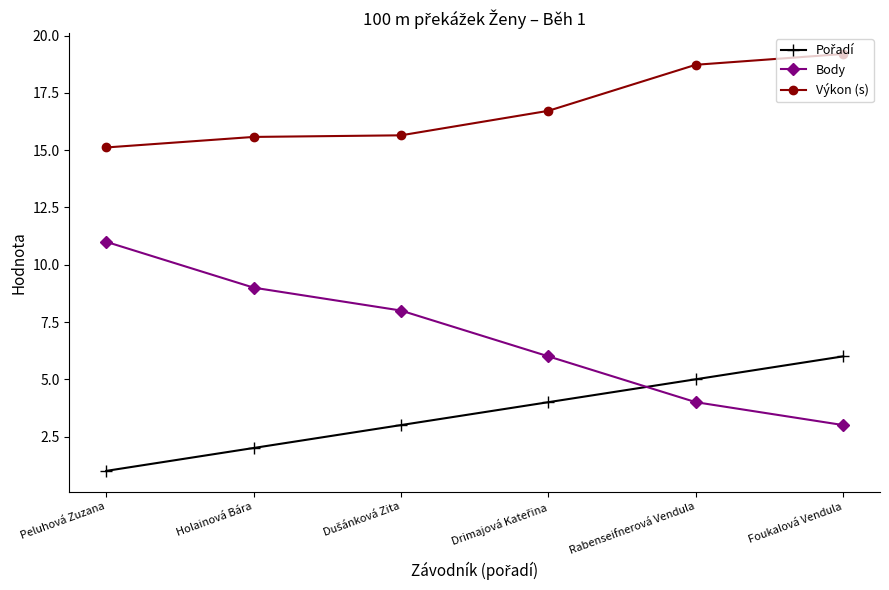

What is the approximate value of Body at Holainová Bára?

9.0